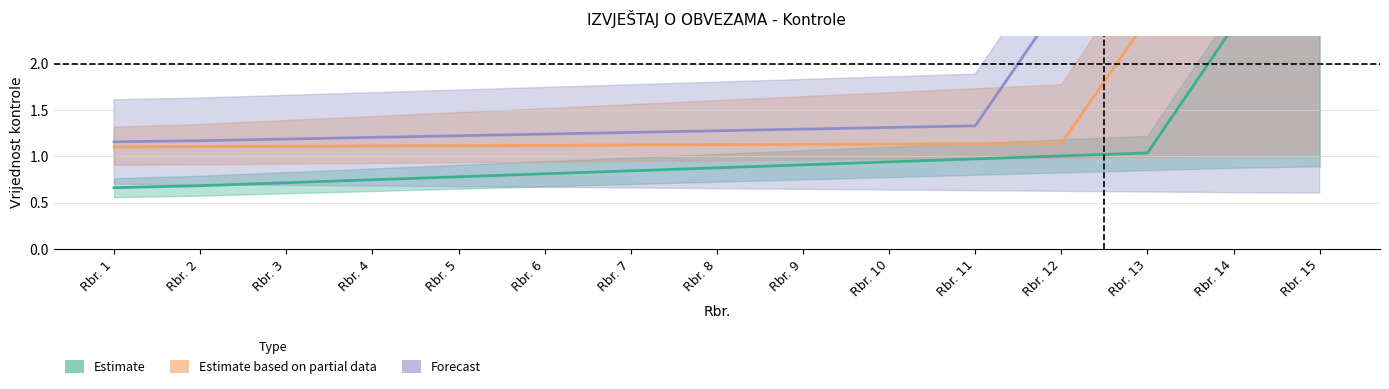

Rank the categories by Estimate based on partial data value from highest to lowest.

Rbr. 15, Rbr. 14, Rbr. 13, Rbr. 12, Rbr. 11, Rbr. 10, Rbr. 9, Rbr. 8, Rbr. 7, Rbr. 6, Rbr. 5, Rbr. 4, Rbr. 3, Rbr. 2, Rbr. 1